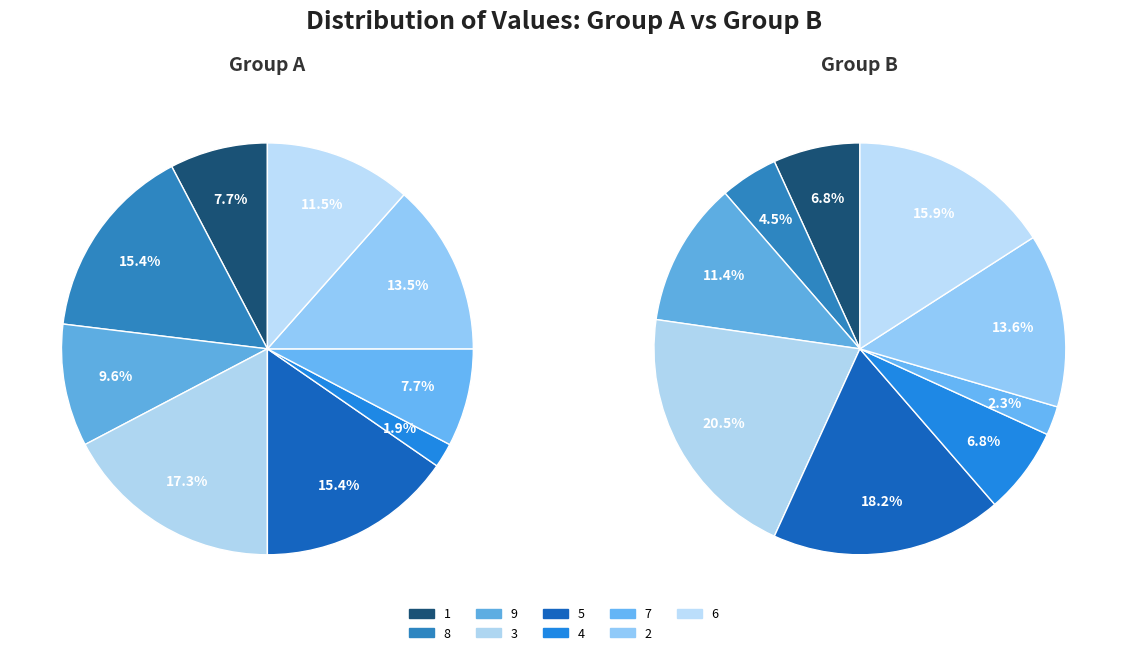

Count the number of slices in the pie.

9